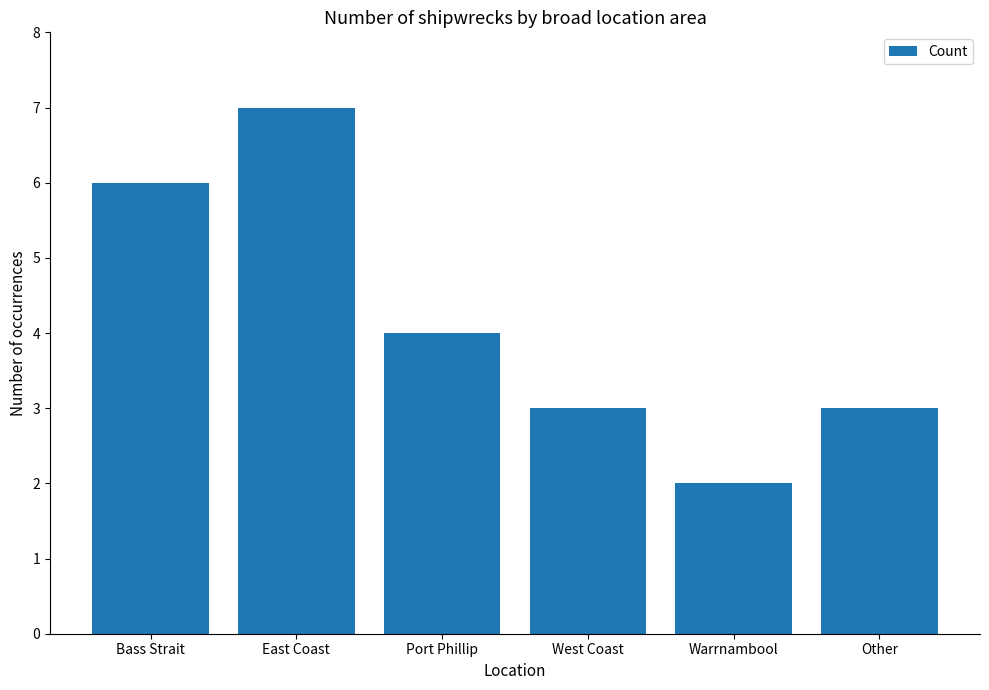

Between Bass Strait and West Coast, which is larger?

Bass Strait